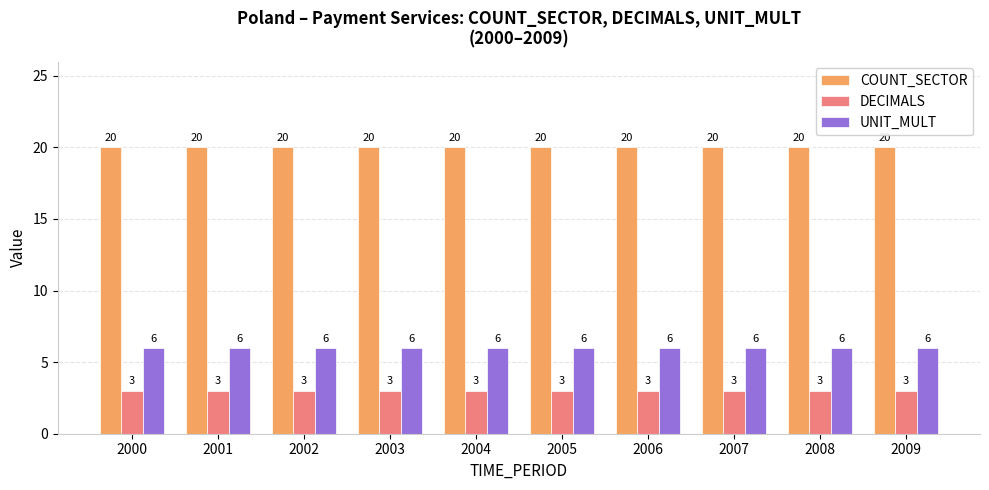

Reading left to right, extract all data points from this chart.

COUNT_SECTOR: 20	20	20	20	20	20	20	20	20	20
DECIMALS: 3	3	3	3	3	3	3	3	3	3
UNIT_MULT: 6	6	6	6	6	6	6	6	6	6